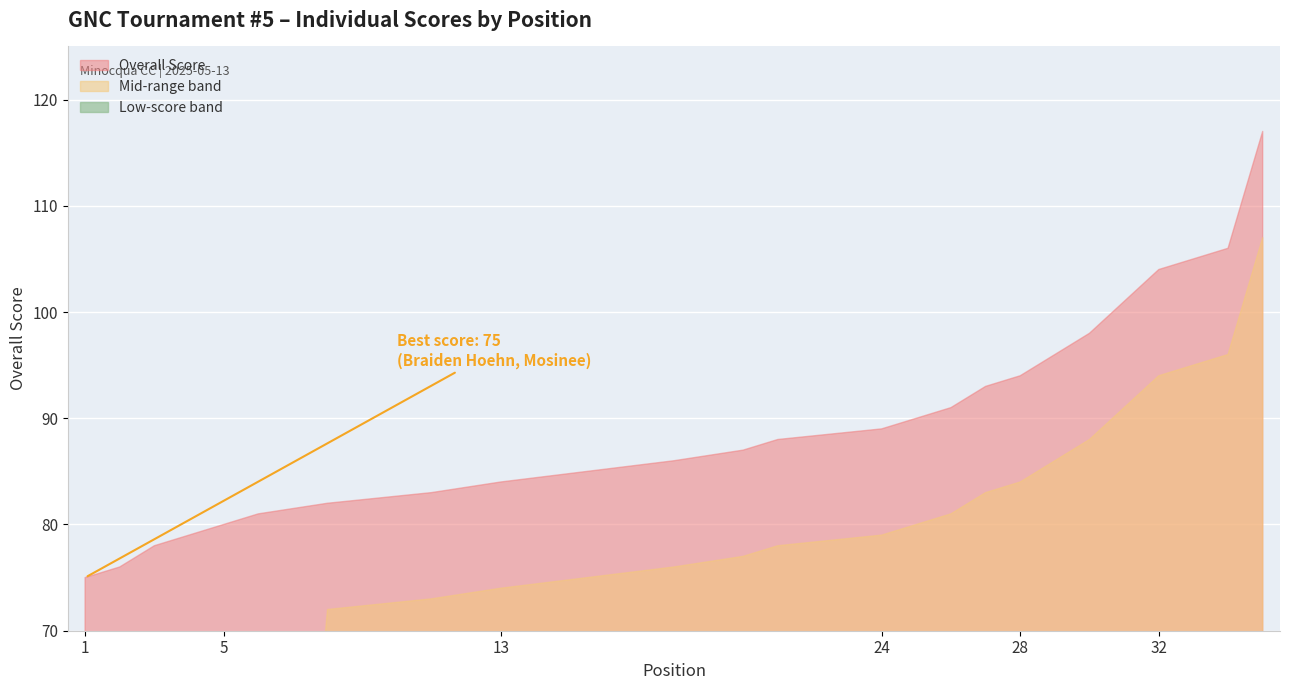

Reading left to right, list all the values displayed in this chart.

75	76	78	79	80	81	81	82	82	82	83	83	84	84	84	84	84	86	86	87	88	88	88	89	90	91	93	94	96	98	101	104	105	106	117